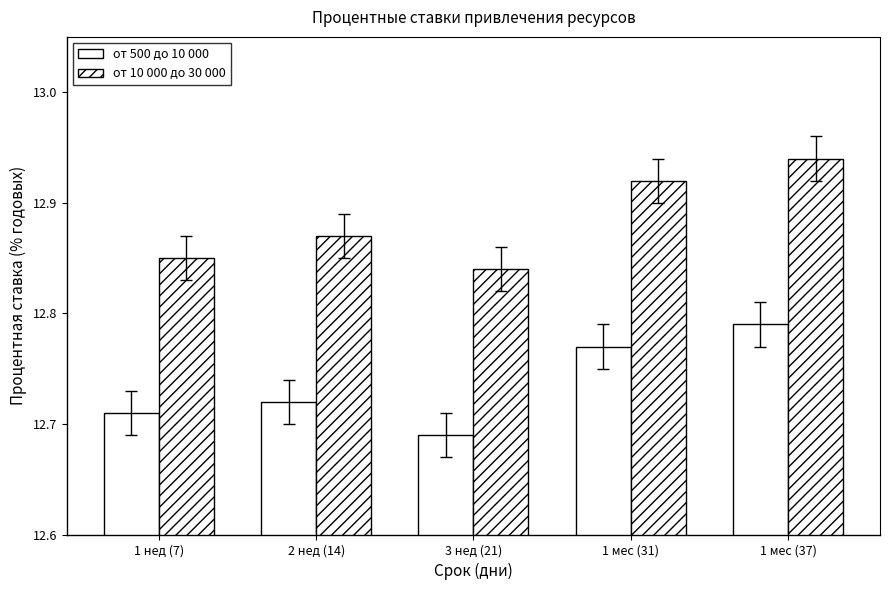

The от 10 000 до 30 000 series shows 12.9 at 1 мес (37). True or false?

True